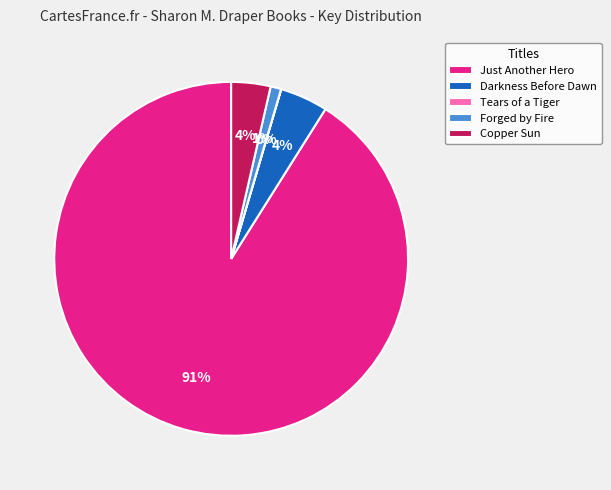

True or false: Darkness Before Dawn accounts for 4% of the total.

True